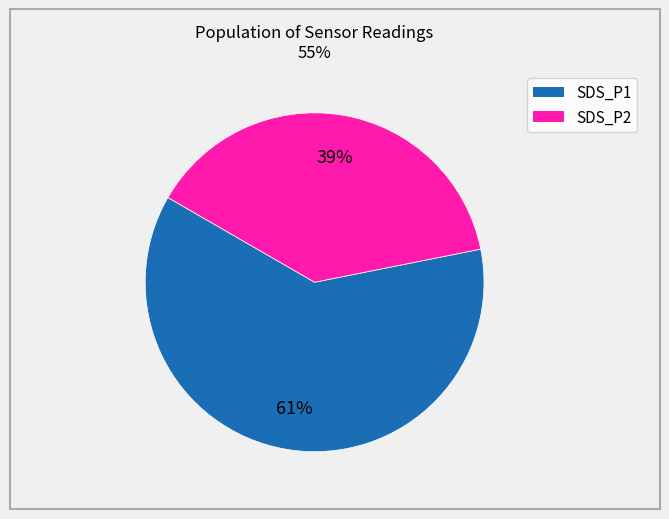

Count the number of slices in the pie.

2